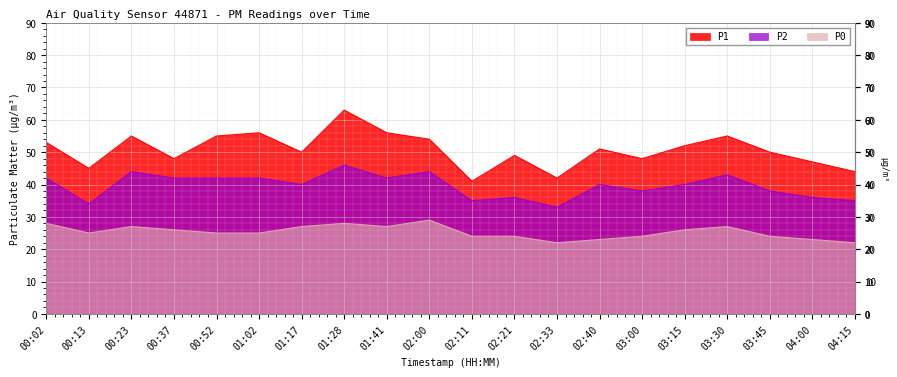

Reading right to left, list all the values displayed in this chart.

P1: 44	47	50	55	52	48	51	42	49	41	54	56	63	50	56	55	48	55	45	53
P2: 35	36	38	43	40	38	40	33	36	35	44	42	46	40	42	42	42	44	34	42
P0: 22	23	24	27	26	24	23	22	24	24	29	27	28	27	25	25	26	27	25	28